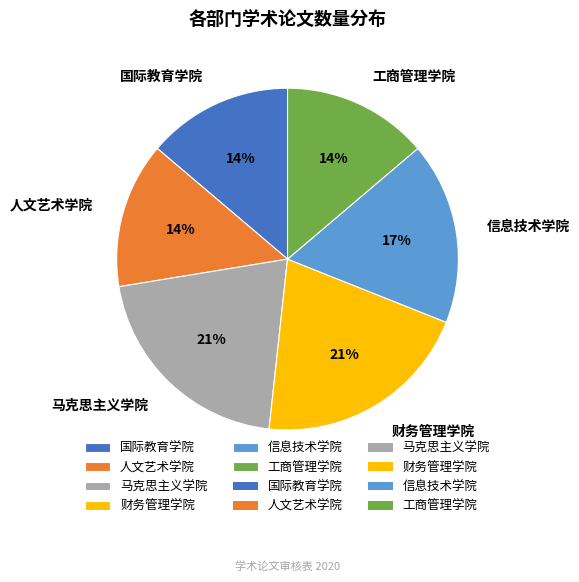

To the nearest percent, what is the average slice percentage?

17%